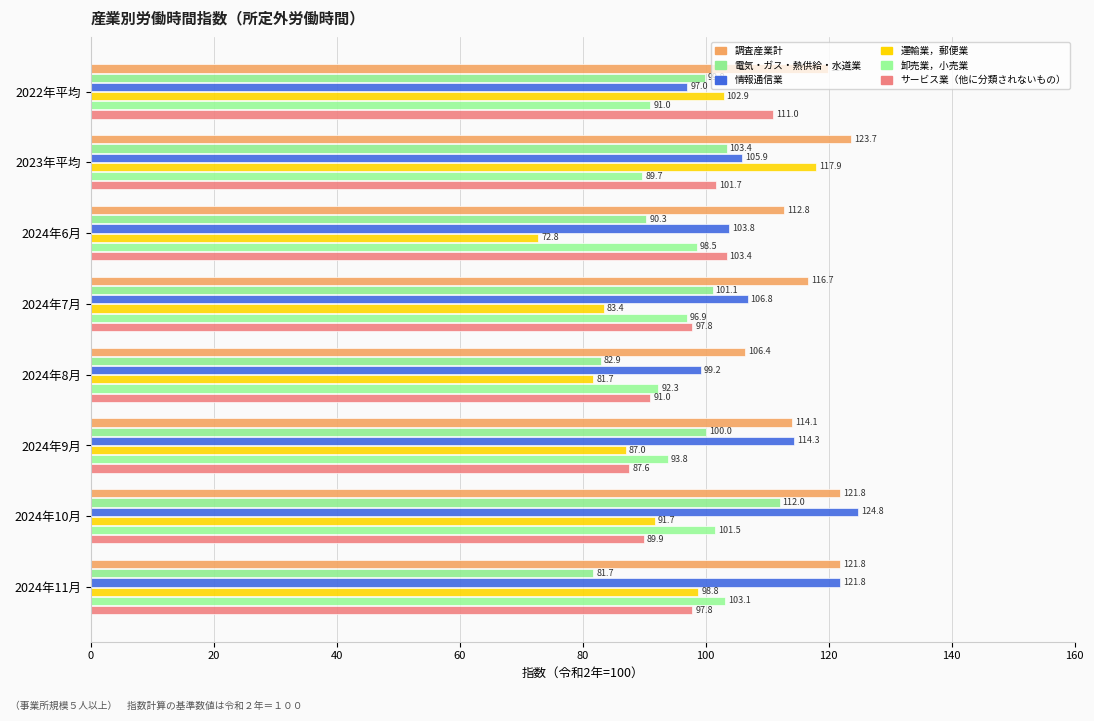

At how many categories does at least one series exceed 89?

8